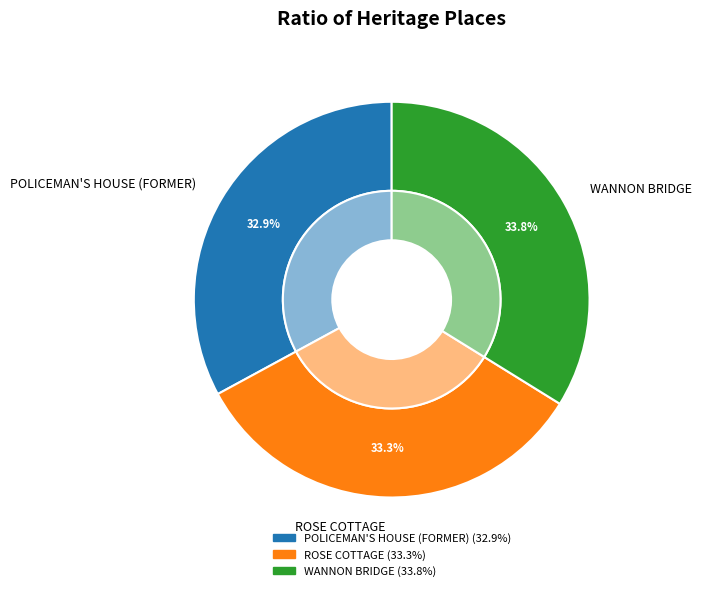

The ROSE COTTAGE slice represents 45% of the pie. True or false?

False